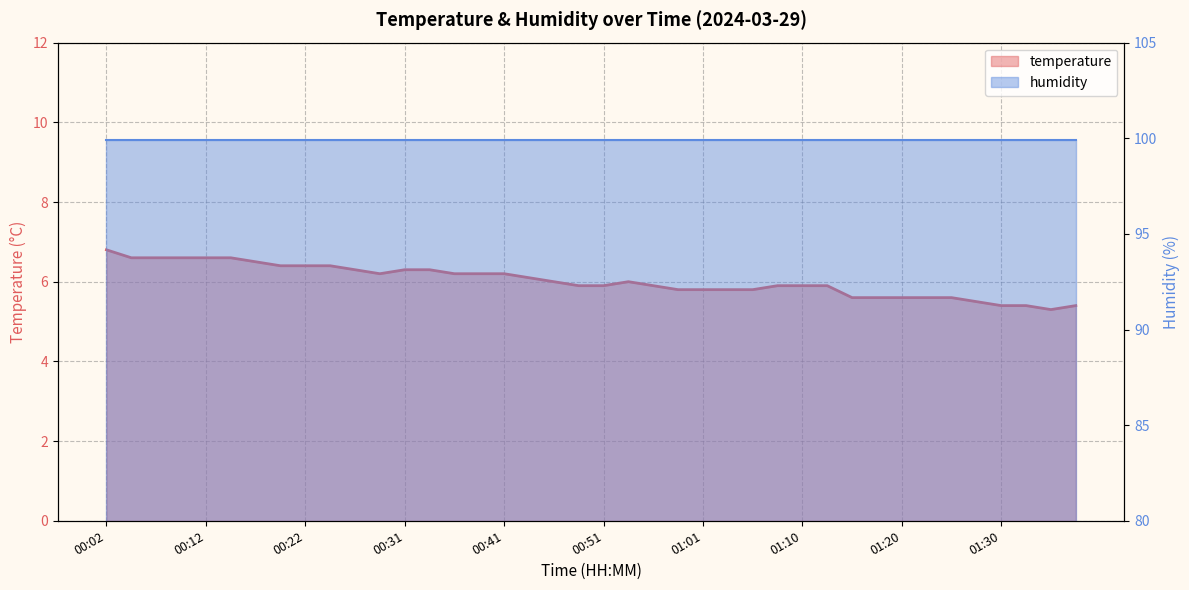

Approximately how many times larger is the value at 00:19 compared to 00:14?

1.0